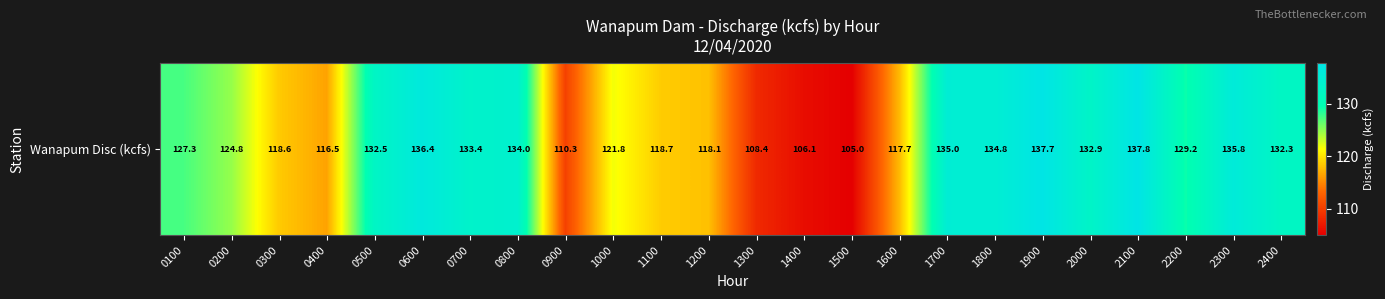

Reading right to left, extract all data points from this chart.

2400=132.3	2300=135.8	2200=129.2	2100=137.8	2000=132.9	1900=137.7	1800=134.8	1700=135.0	1600=117.7	1500=105.0	1400=106.1	1300=108.4	1200=118.1	1100=118.7	1000=121.8	0900=110.3	0800=134.0	0700=133.4	0600=136.4	0500=132.5	0400=116.5	0300=118.6	0200=124.8	0100=127.3